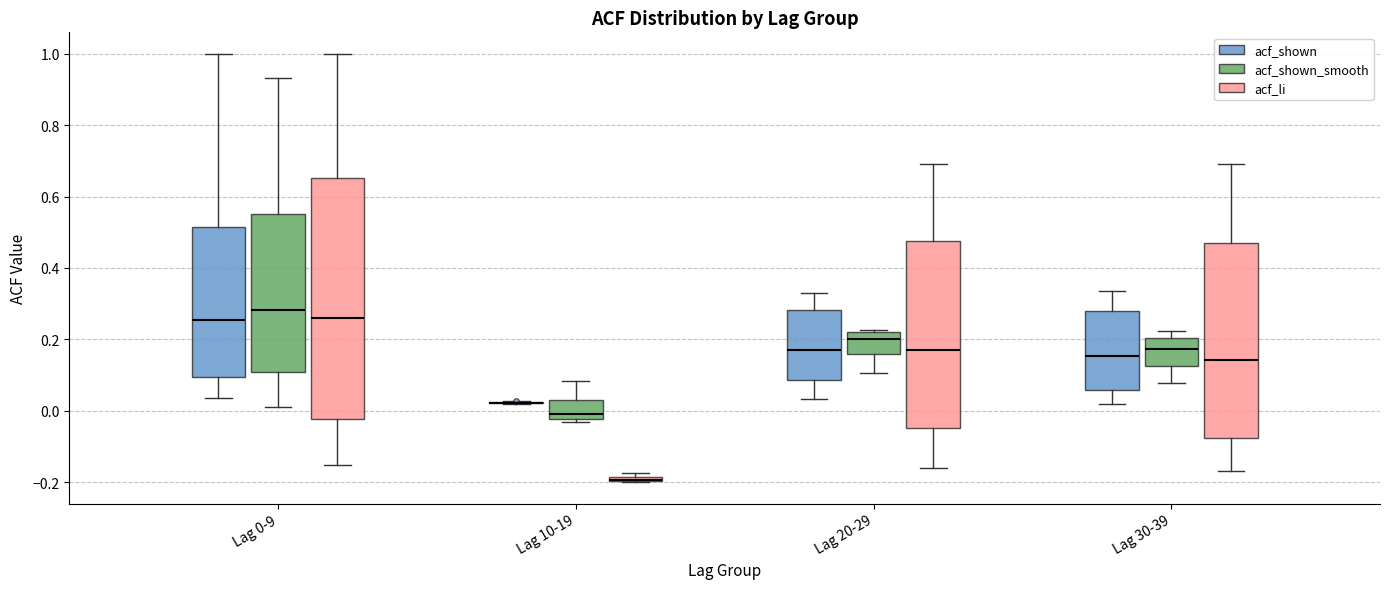

Comparing the boxes themselves (not the whiskers), which one is the tallest?

Lag 0-9 (acf_li)